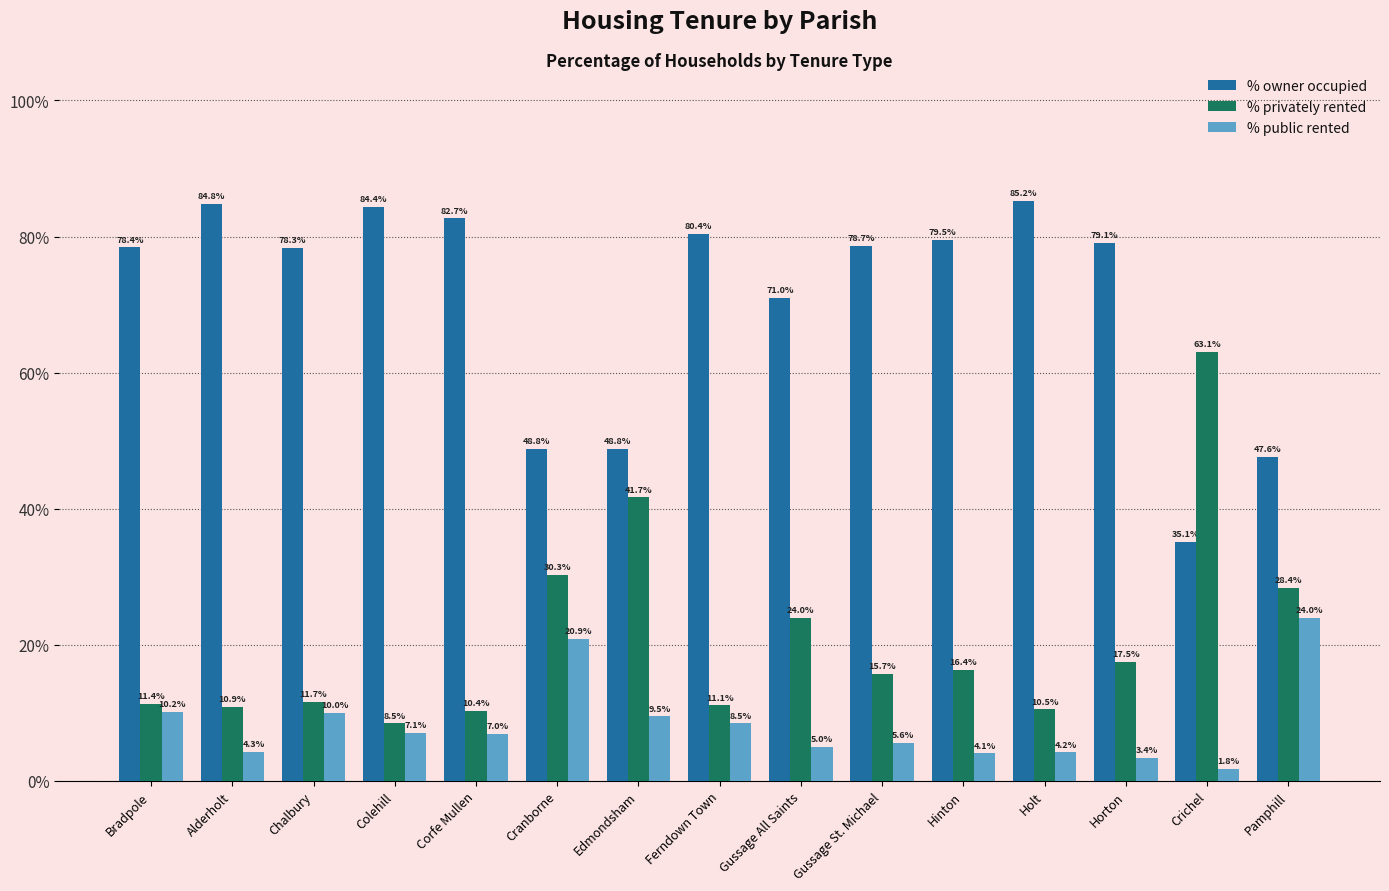

Rank the categories by % privately rented value from highest to lowest.

Crichel, Edmondsham, Cranborne, Pamphill, Gussage All Saints, Horton, Hinton, Gussage St. Michael, Chalbury, Bradpole, Ferndown Town, Alderholt, Holt, Corfe Mullen, Colehill